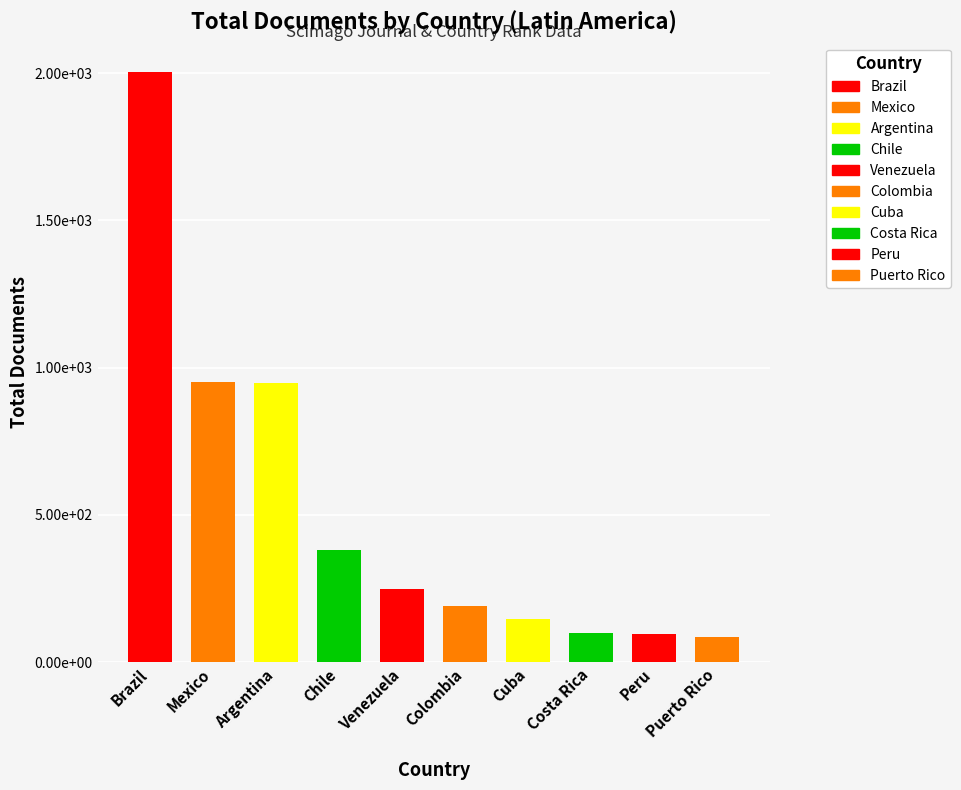

Does the chart contain any negative values?

No